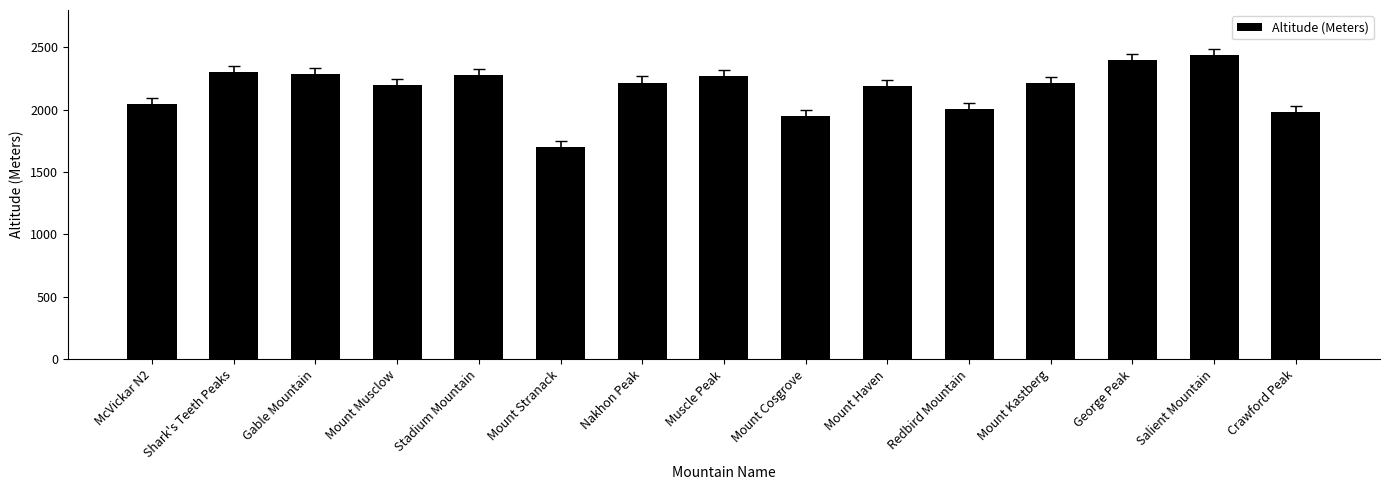

What position from the right is Shark's Teeth Peaks?

14